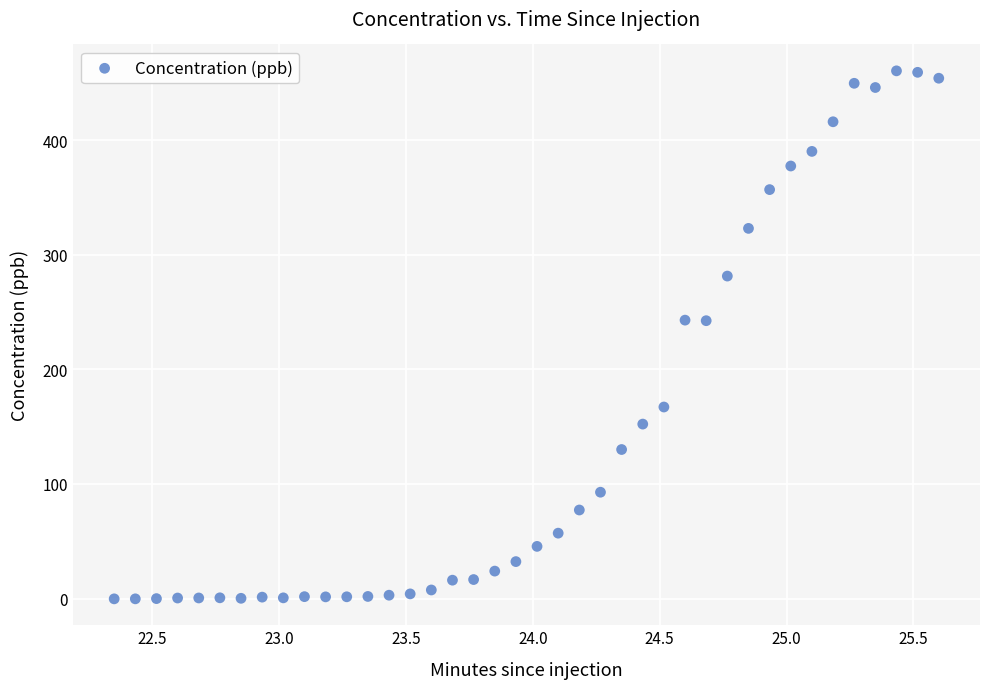

What is the range of X values (max minus min)?

3.2